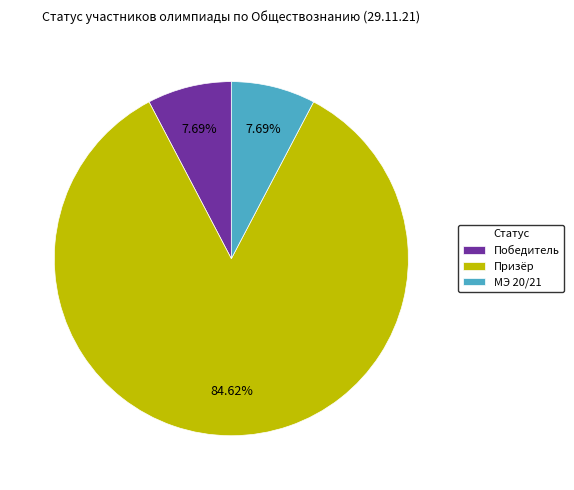

Which slice is the largest?

Призёр